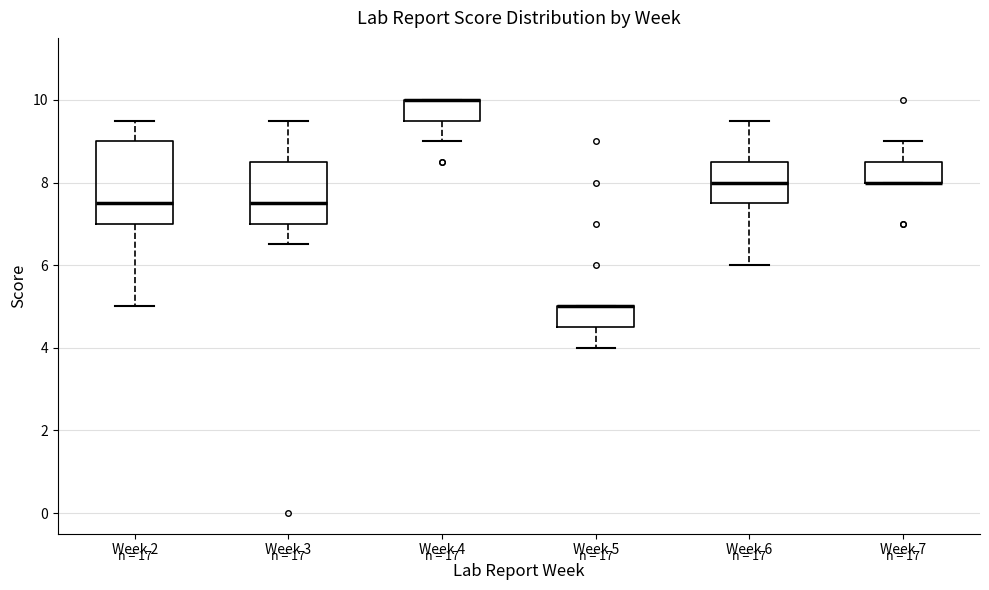

Reading left to right, transcribe this box plot: for each box, give where its median line is, the range the box spans, and where its two whiskers end, as read against the y-axis. The values are not printed on the chart, so give them approximately, as read against the axis.

Week 2: median 7.6, box 7.0 to 9.0, whiskers 5.0 to 9.6
Week 3: median 7.6, box 7.0 to 8.6, whiskers 6.6 to 9.6
Week 4: median 10.0 (drawn on the box's upper edge), box 9.6 to 10.0, whiskers 9.0 to 10.0
Week 5: median 5.0 (drawn on the box's upper edge), box 4.6 to 5.0, whiskers 4.0 to 5.0
Week 6: median 8.0, box 7.6 to 8.6, whiskers 6.0 to 9.6
Week 7: median 8.0 (drawn on the box's lower edge), box 8.0 to 8.6, whiskers 8.0 to 9.0